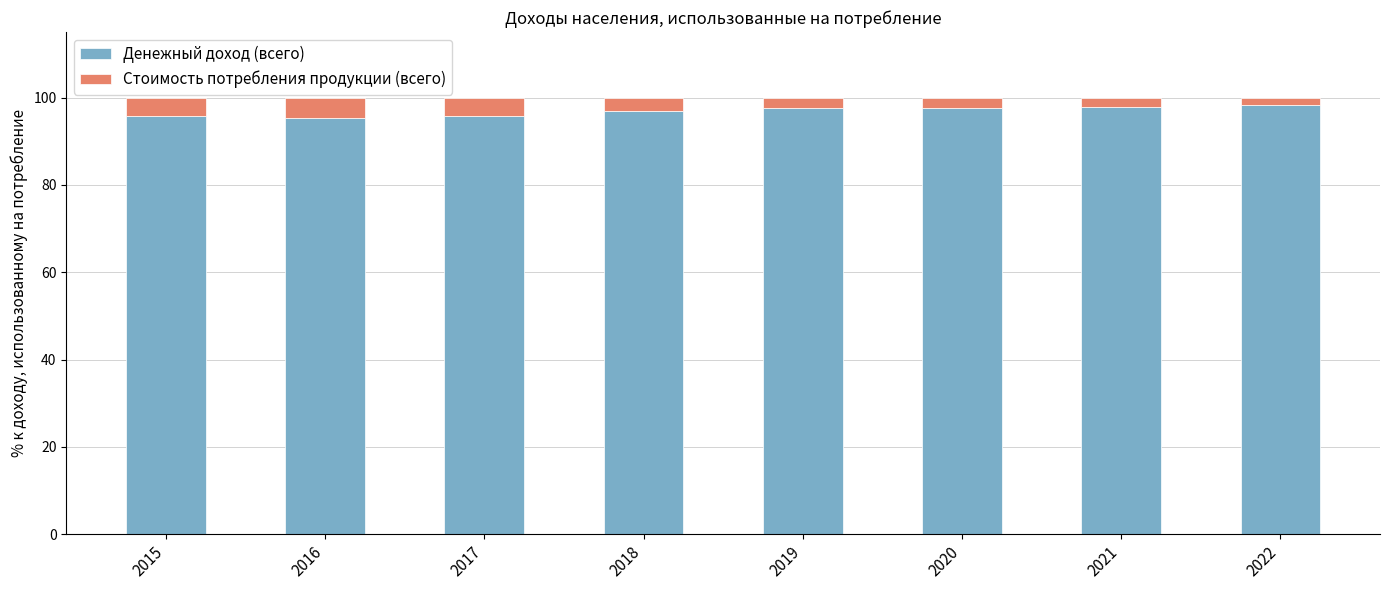

Is it true that Денежный доход (всего) equals 176.0 at 2022?

False